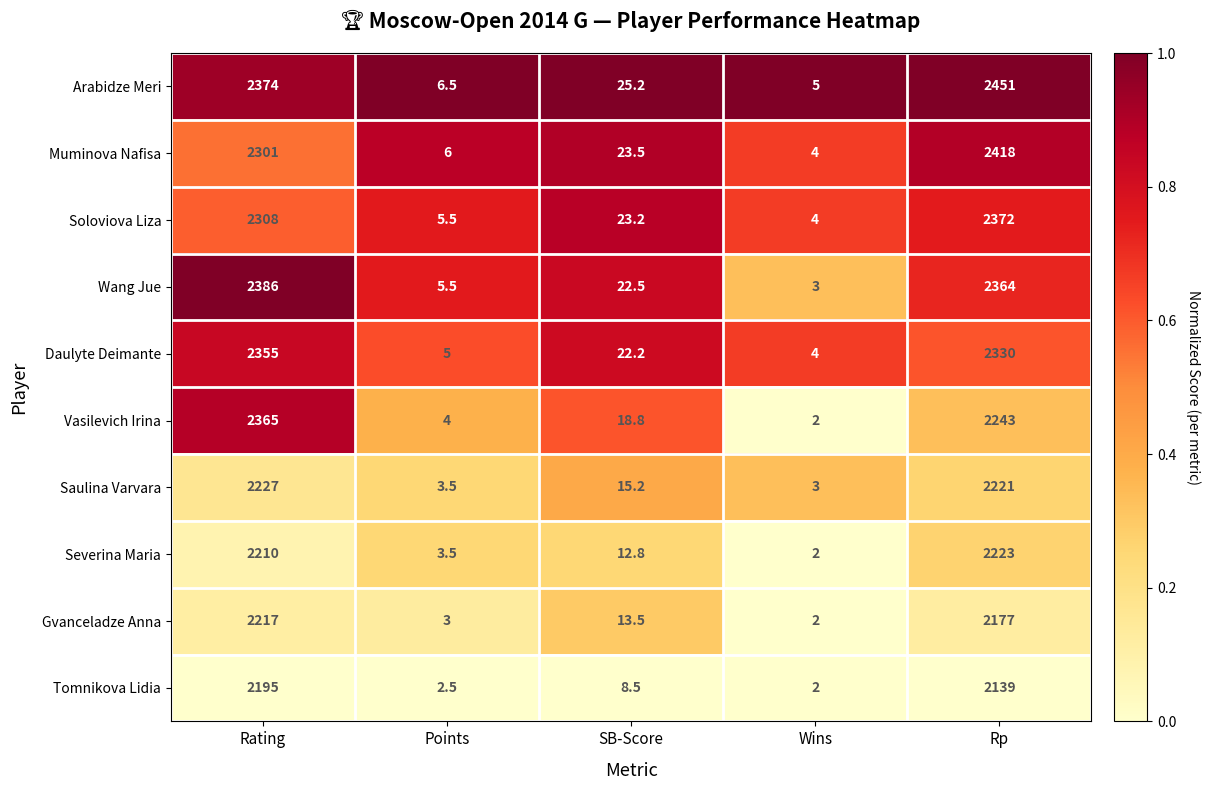

What is the minimum value for Muminova Nafisa?

4.0